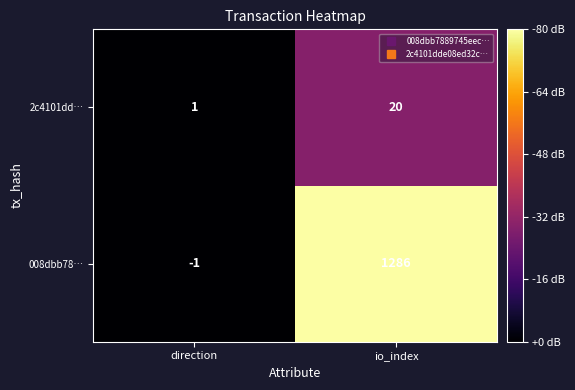

What value does the 008dbb78… series have at io_index?

1286